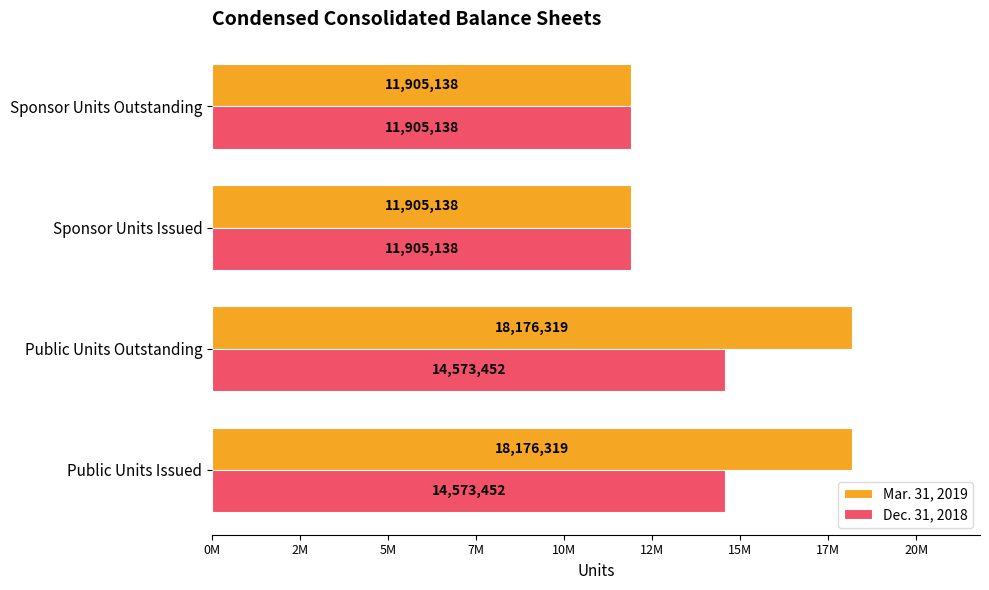

Reading left to right, transcribe all the data shown in this chart.

Mar. 31, 2019: 18176319	18176319	11905138	11905138
Dec. 31, 2018: 14573452	14573452	11905138	11905138